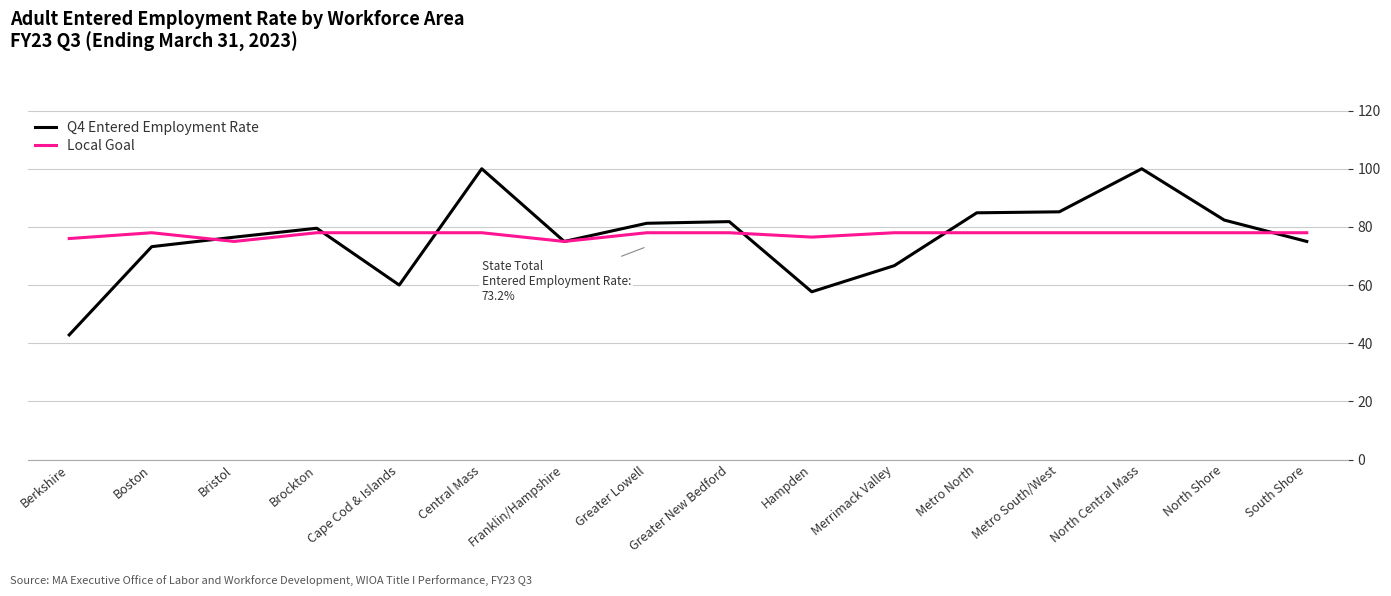

True or false: Q4 Entered Employment Rate has a value of 25.4 at Greater New Bedford.

False